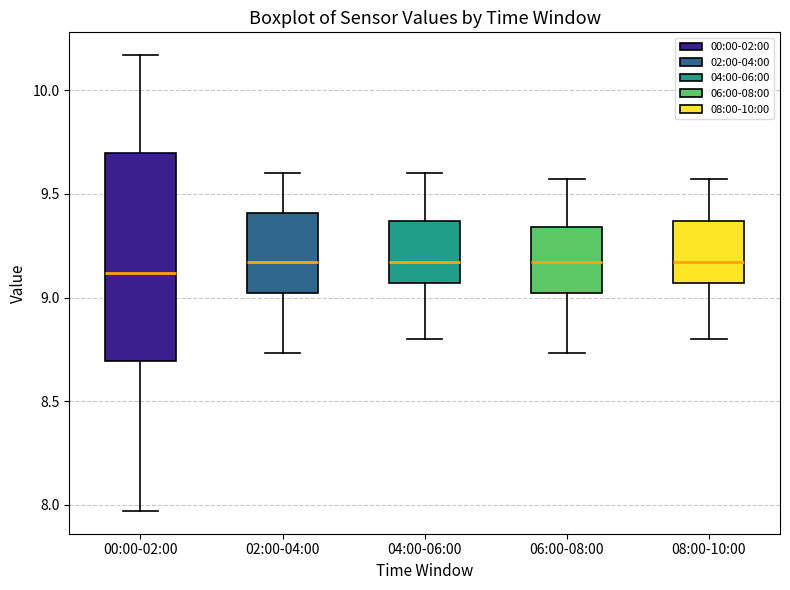

Reading left to right, read every box against the y-axis: the position of its median line, the range the box covers, and the ends of its whiskers. The values are not printed on the chart, so give them approximately, as read against the axis.

00:00-02:00: median 9.10, box 8.70 to 9.70, whiskers 7.95 to 10.15
02:00-04:00: median 9.15, box 9.00 to 9.40, whiskers 8.75 to 9.60
04:00-06:00: median 9.15, box 9.05 to 9.35, whiskers 8.80 to 9.60
06:00-08:00: median 9.15, box 9.00 to 9.35, whiskers 8.75 to 9.55
08:00-10:00: median 9.15, box 9.05 to 9.35, whiskers 8.80 to 9.55